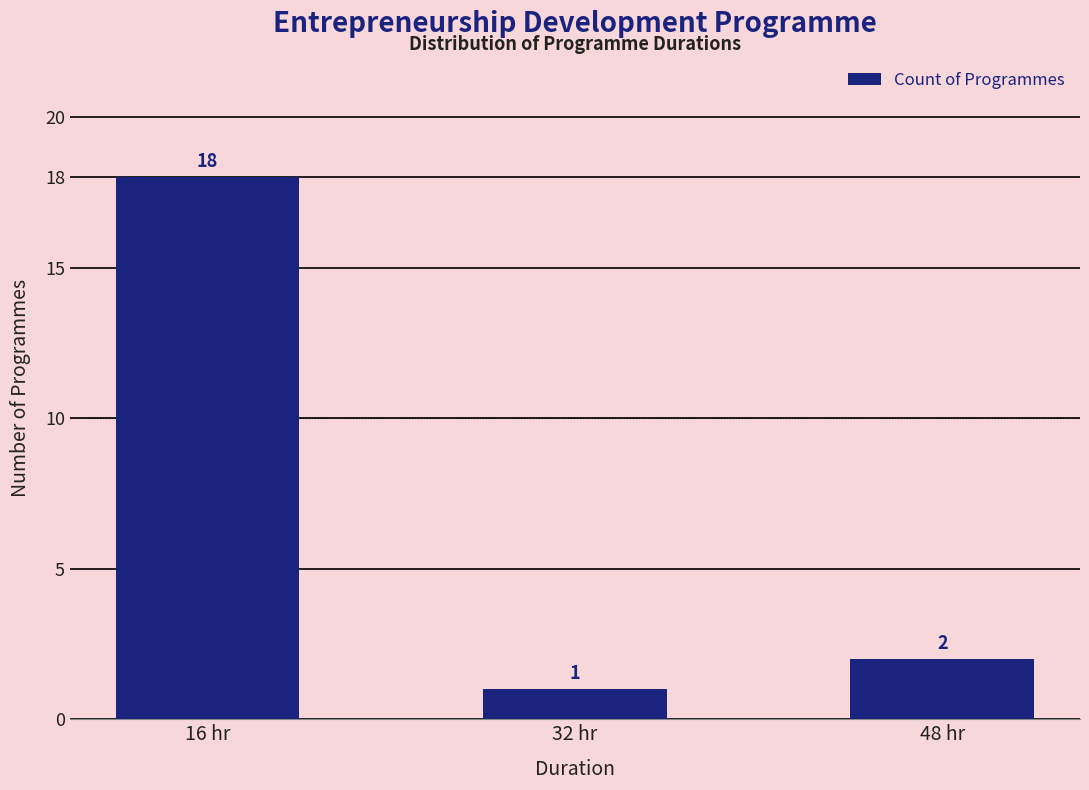

List the labels in order of value, largest first.

16 hr, 48 hr, 32 hr